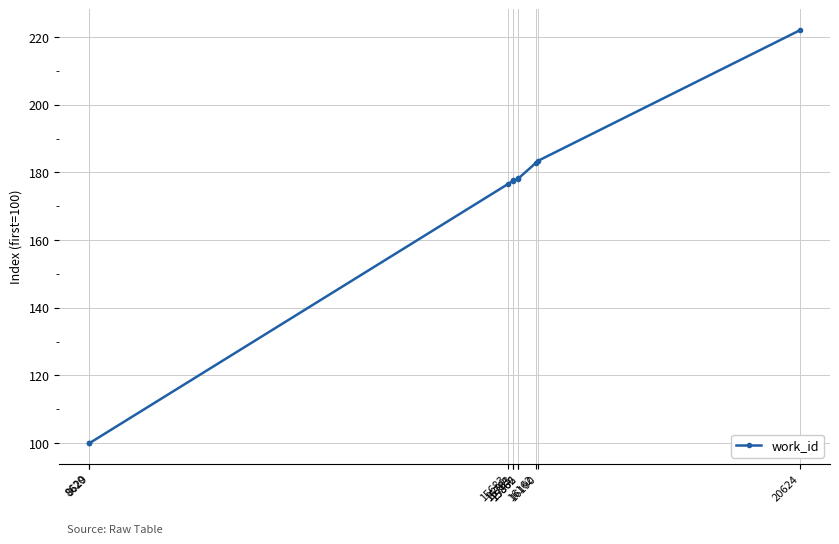

What is the smallest value displayed?

100.0